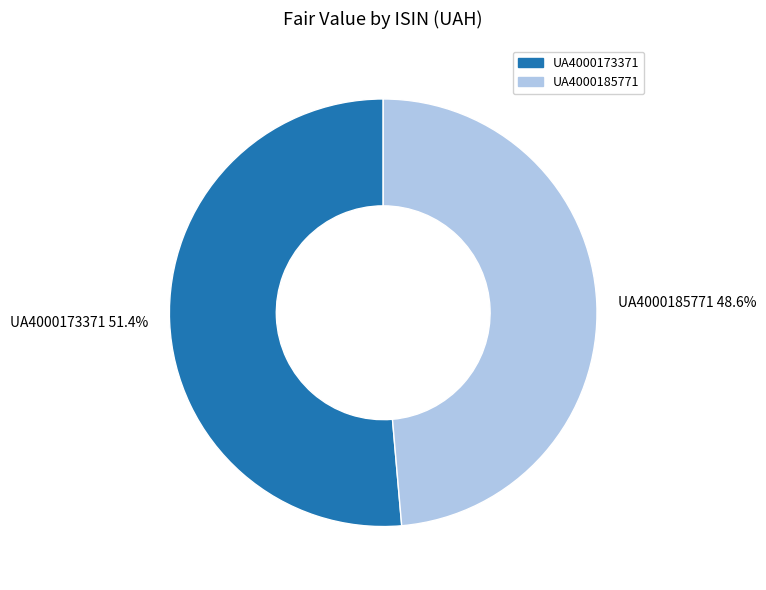

How many slices are in this pie chart?

2